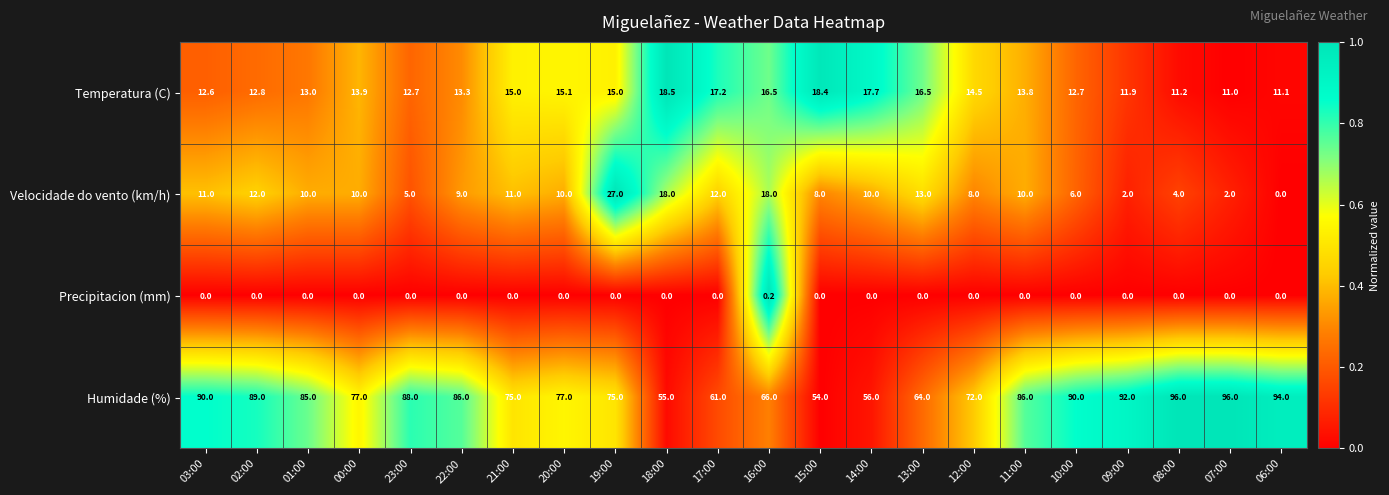

List the series in order of their peak value, lowest first.

Precipitacion (mm), Temperatura (C), Velocidade do vento (km/h), Humidade (%)